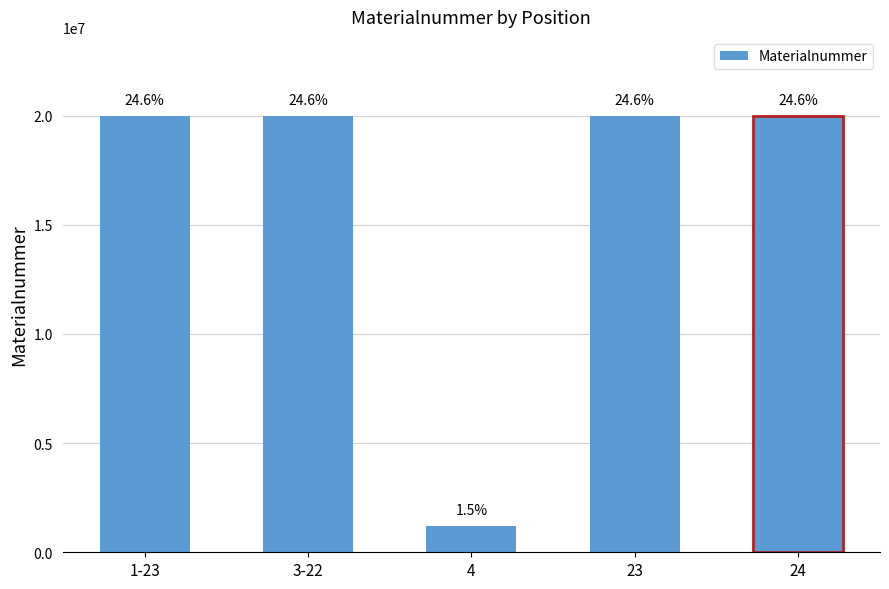

What is the ratio of the value at 24 to the value at 23?

1.0